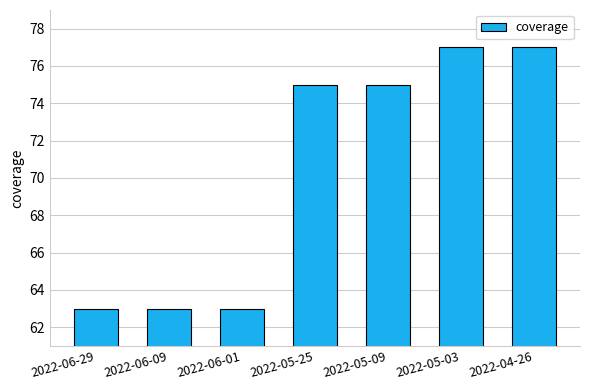

Approximately how many times larger is the value at 2022-06-01 compared to 2022-05-09?

0.8